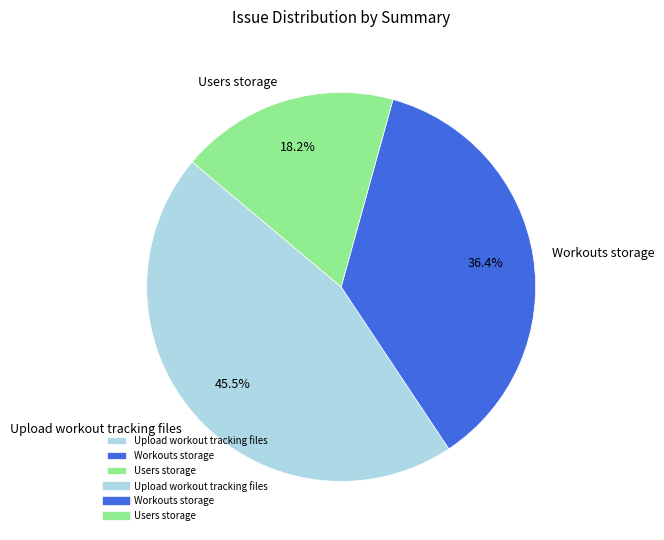

To the nearest percent, what is the average slice percentage?

33%